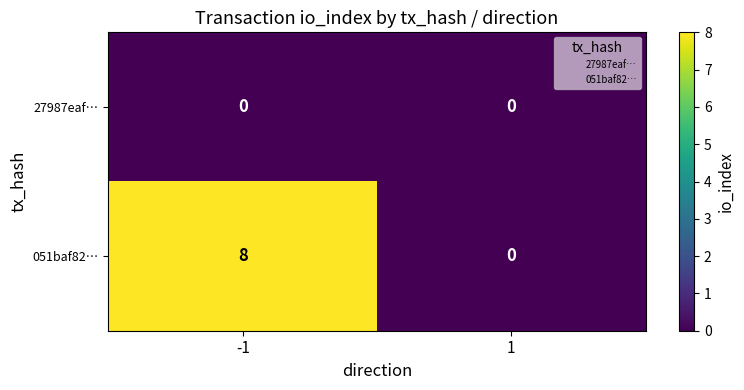

What is the difference between the maximum and minimum values in the 051baf82… series?

8